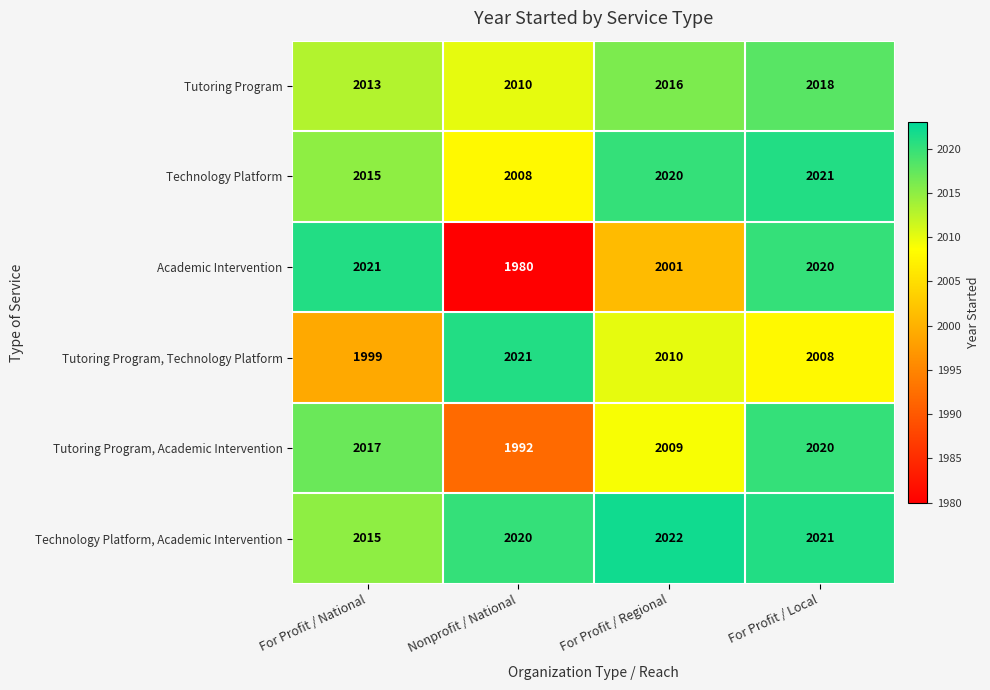

What is the minimum value shown in the chart?

1980